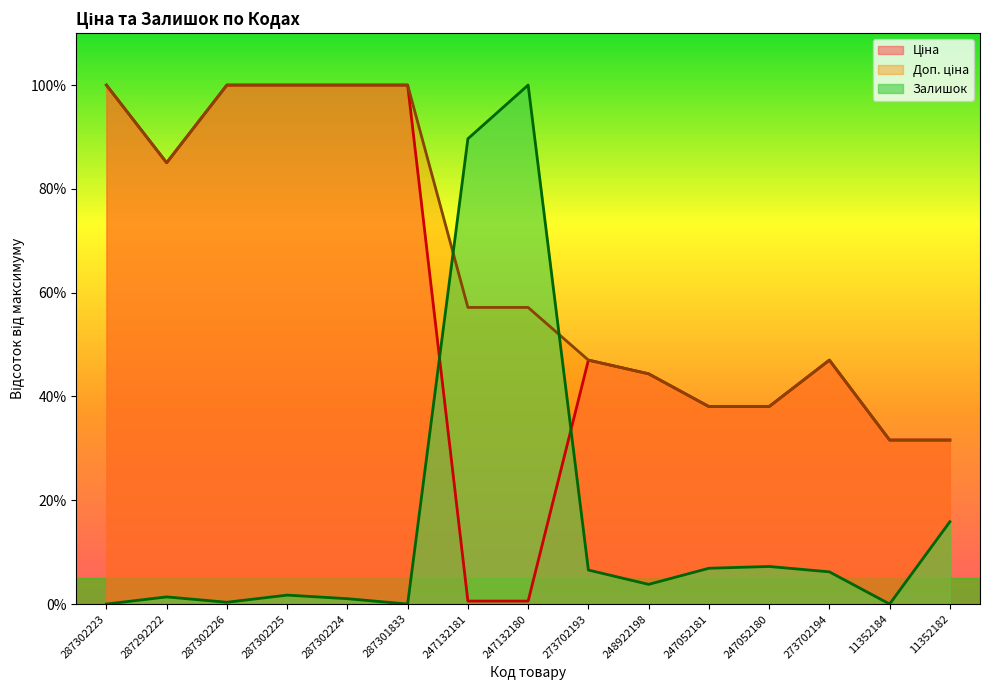

What position from the left is 247132181?

7